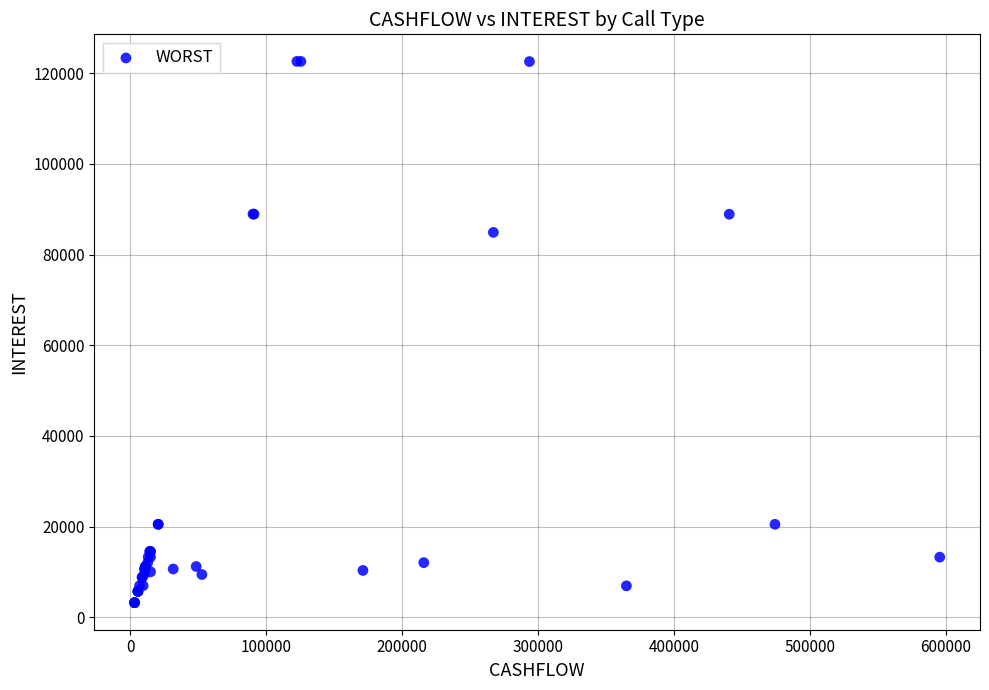

What Y value in the scatter plot is closest to 62905?

84883.3